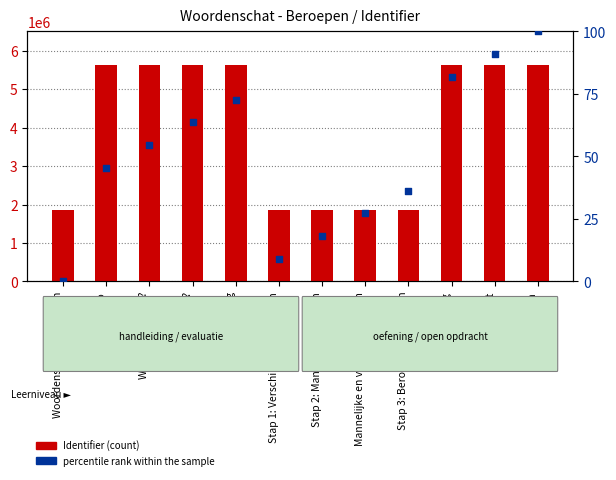

What is the total value across all series at Stap 2: Mannen en vrouwen?

1849994.2